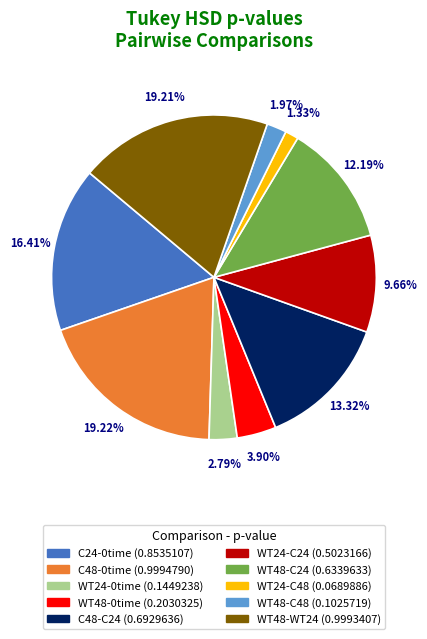

The WT48-C48 slice represents 2% of the pie. True or false?

True